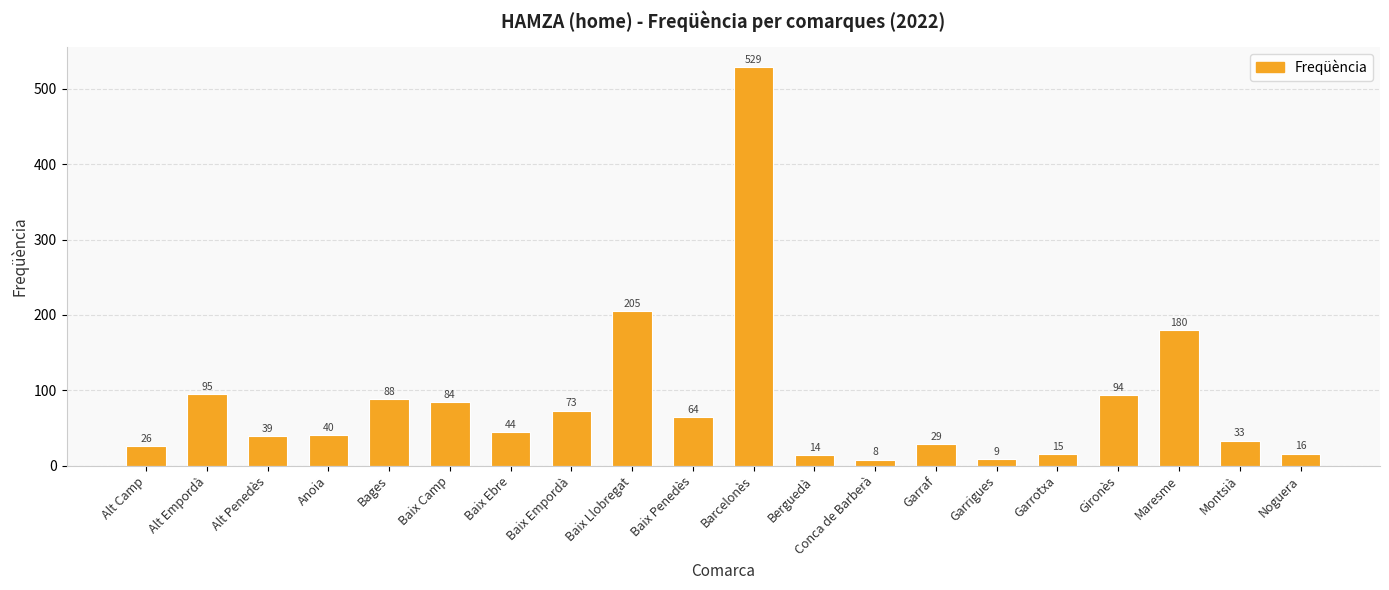

What is the sum of the values at Baix Ebre and Conca de Barberà?

52